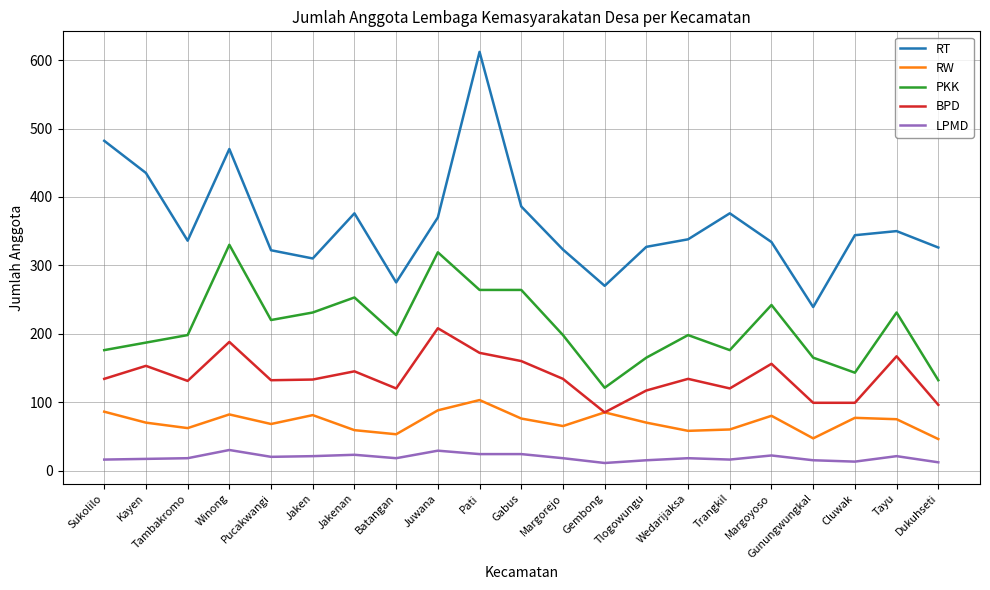

Is it true that BPD equals 134 at Sukolilo?

True